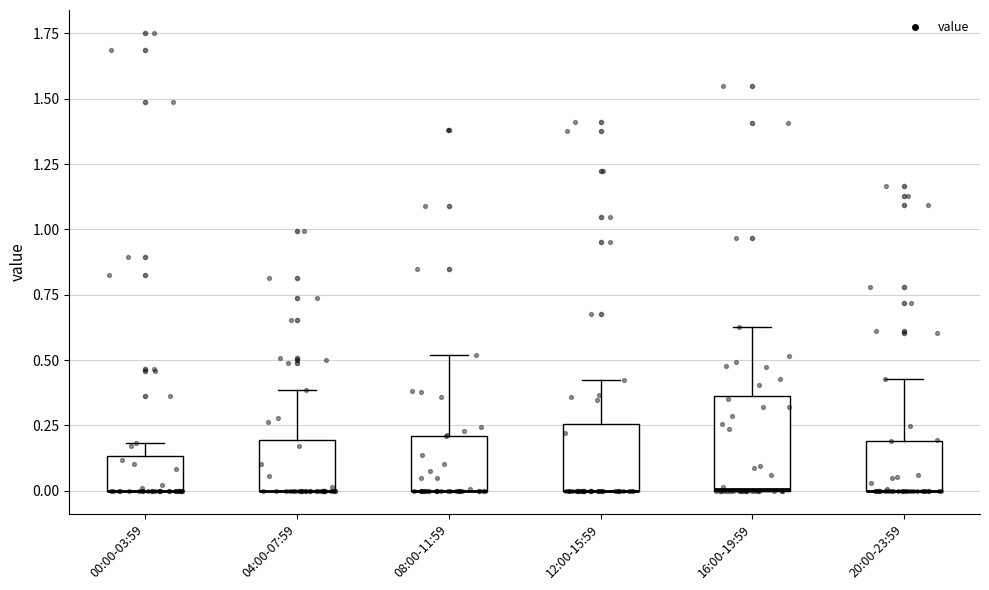

Reading left to right, transcribe this box plot: for each box, give where its median line is, the range the box spans, and where its two whiskers end, as read against the y-axis. The values are not printed on the chart, so give them approximately, as read against the axis.

00:00-03:59: median 0.00 (drawn on the box's lower edge), box 0.00 to 0.15, whiskers 0.00 to 0.20
04:00-07:59: median 0.00 (drawn on the box's lower edge), box 0.00 to 0.20, whiskers 0.00 to 0.40
08:00-11:59: median 0.00 (drawn on the box's lower edge), box 0.00 to 0.20, whiskers 0.00 to 0.50
12:00-15:59: median 0.00 (drawn on the box's lower edge), box 0.00 to 0.25, whiskers 0.00 to 0.40
16:00-19:59: median 0.00 (drawn on the box's lower edge), box 0.00 to 0.35, whiskers 0.00 to 0.65
20:00-23:59: median 0.00 (drawn on the box's lower edge), box 0.00 to 0.20, whiskers 0.00 to 0.45